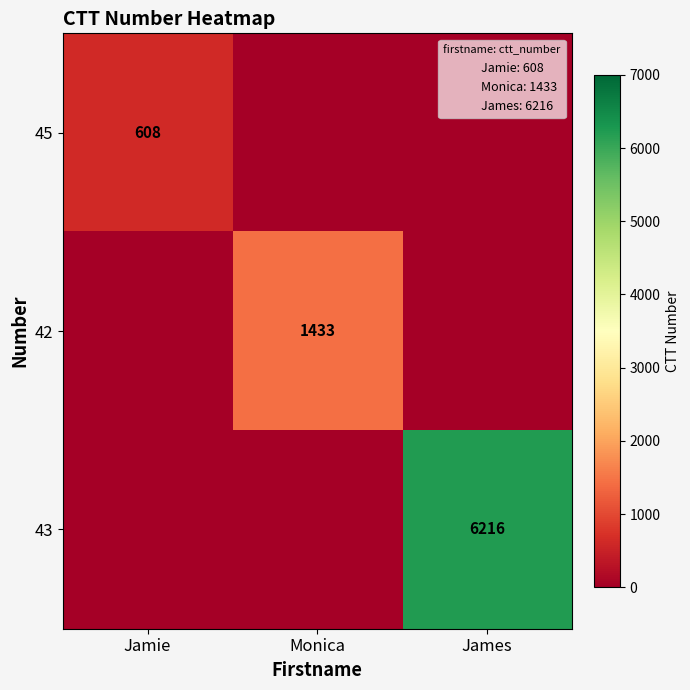

At which category does the chart reach its peak across all series?

James